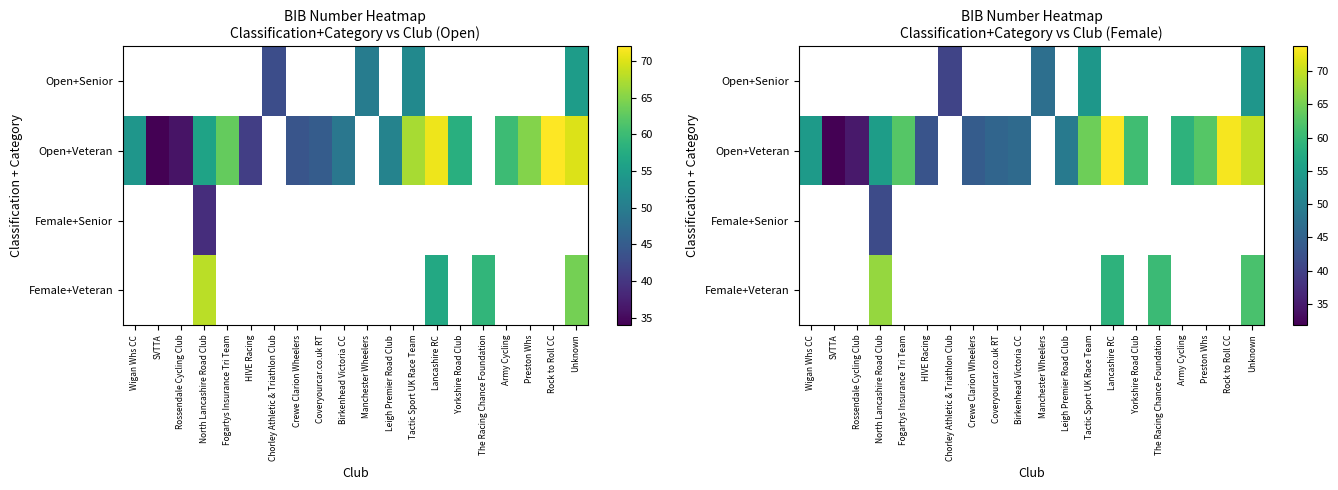

What is the sum of the Open+Veteran values at North Lancashire Road Club and Army Cycling?

114.0